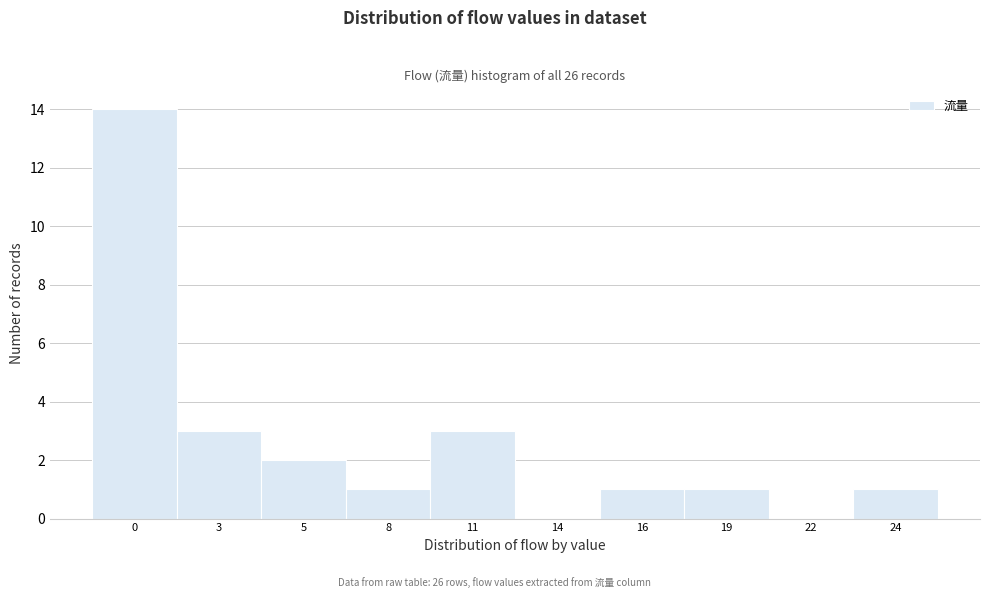

Reading left to right, list all the values displayed in this chart.

0=14	3=3	5=2	8=1	11=3	14=0	16=1	19=1	22=0	24=1